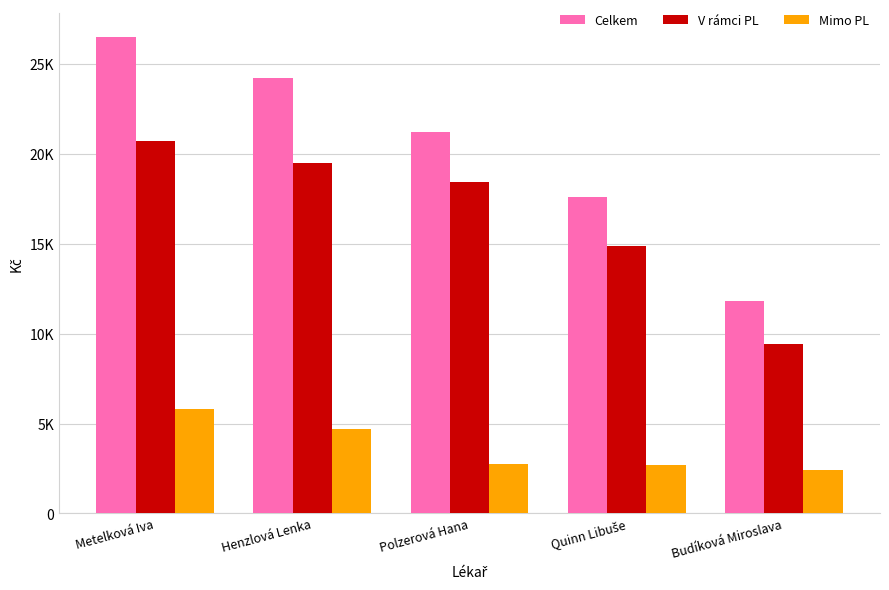

True or false: Celkem has a value of 6777.6 at Budíková Miroslava.

False